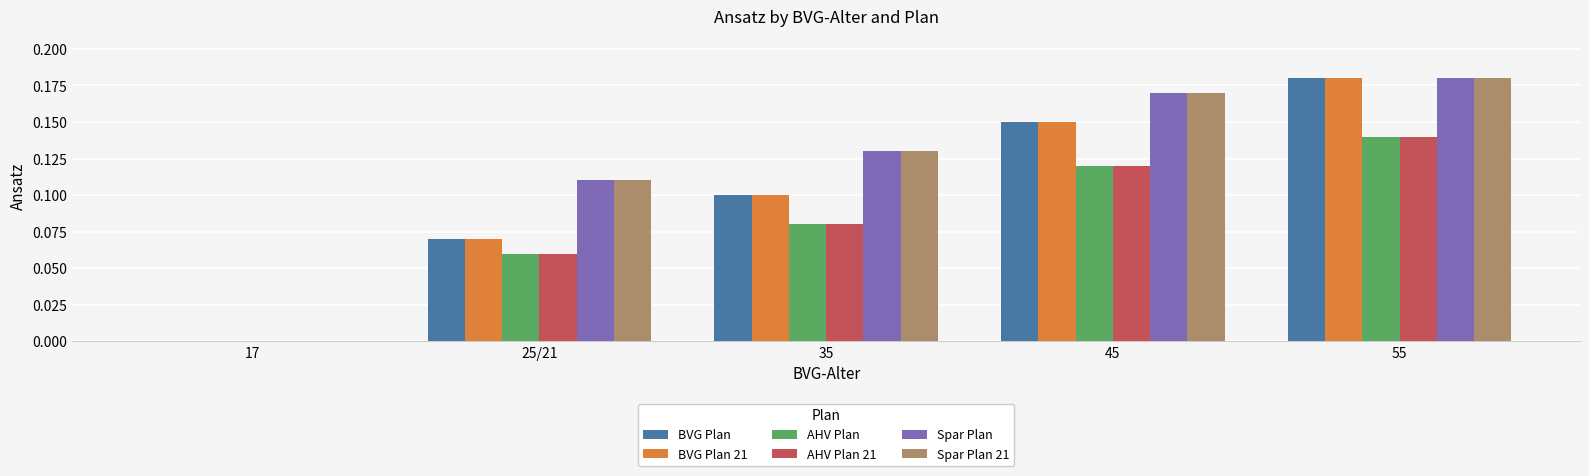

Is it true that Spar Plan equals 0.1 at 17?

False